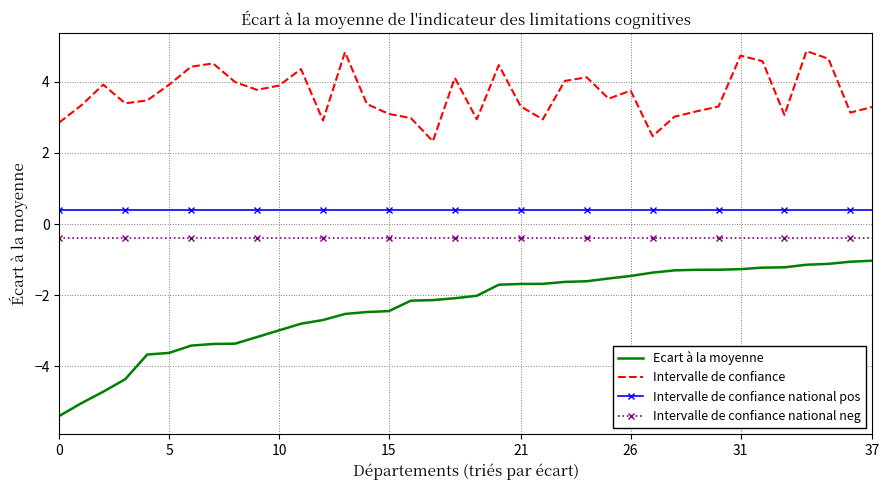

Which series has the largest total across all categories?

Intervalle de confiance